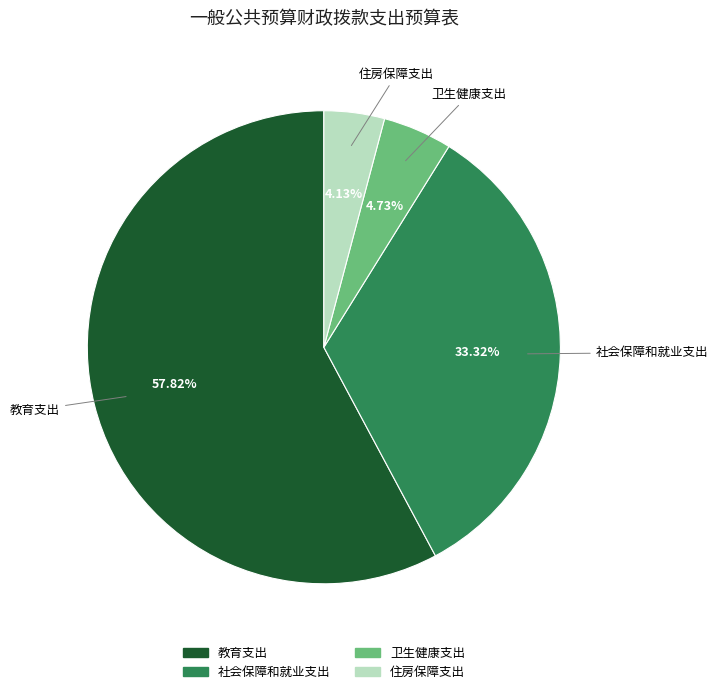

What is the total percentage of 教育支出 and 住房保障支出?

62.0%